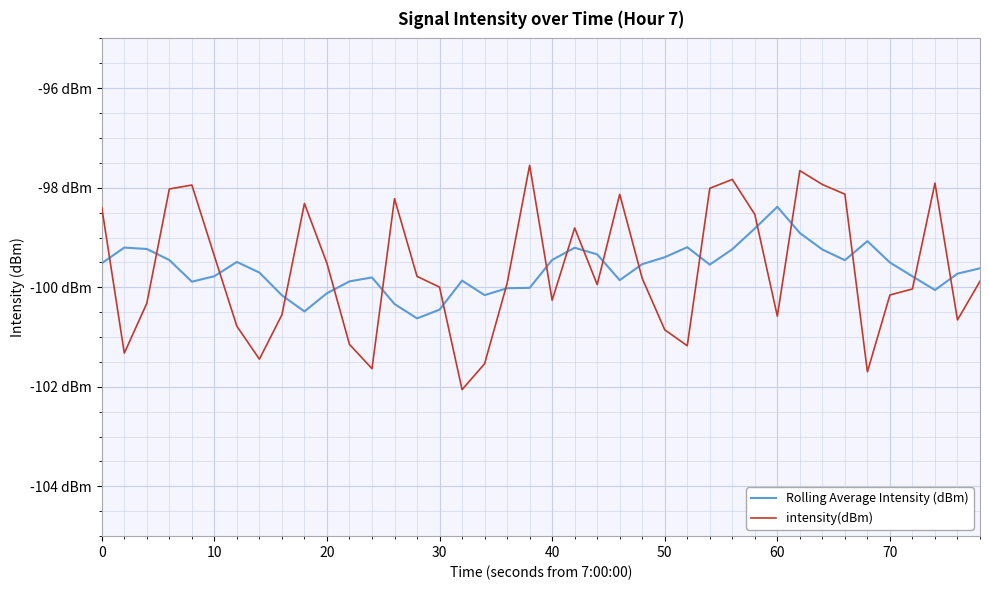

What are all the series names shown in the legend?

Rolling Average Intensity (dBm), intensity(dBm)